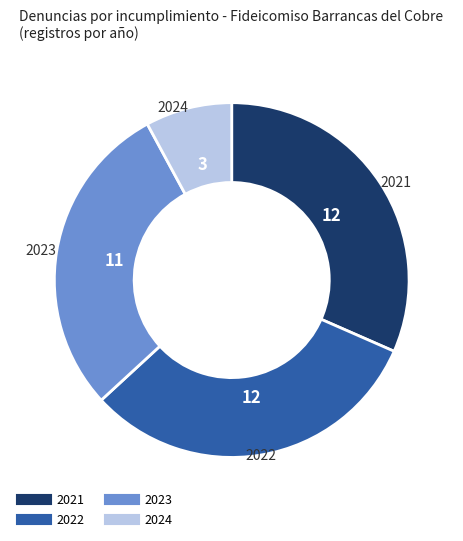

Combined, do 2022 and 2024 account for over 50%?

No